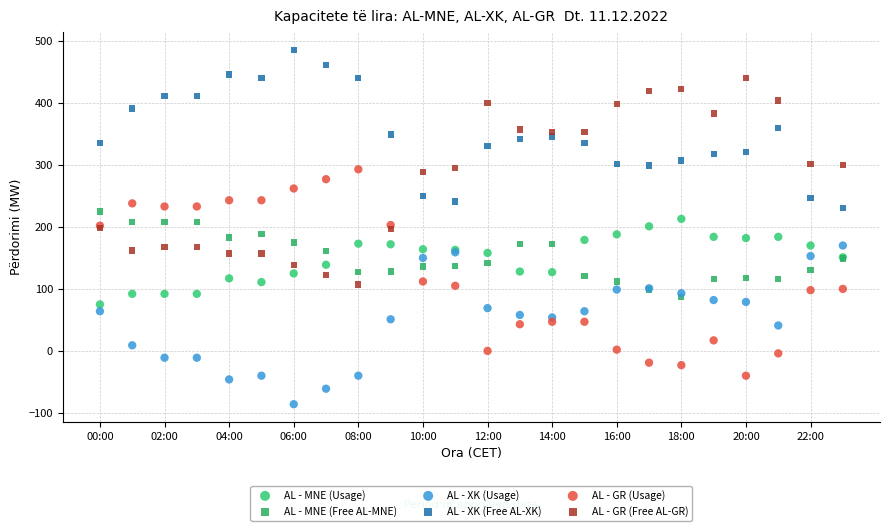

Which series contains the highest Y value?

AL - XK (Free AL-XK)